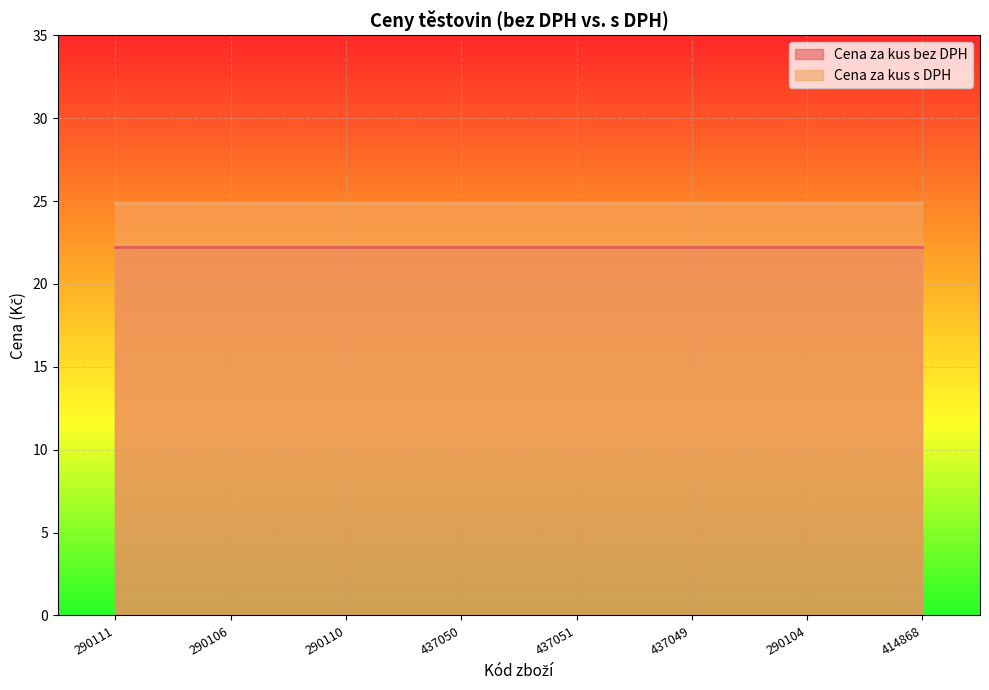

What position from the left is 290104?

7